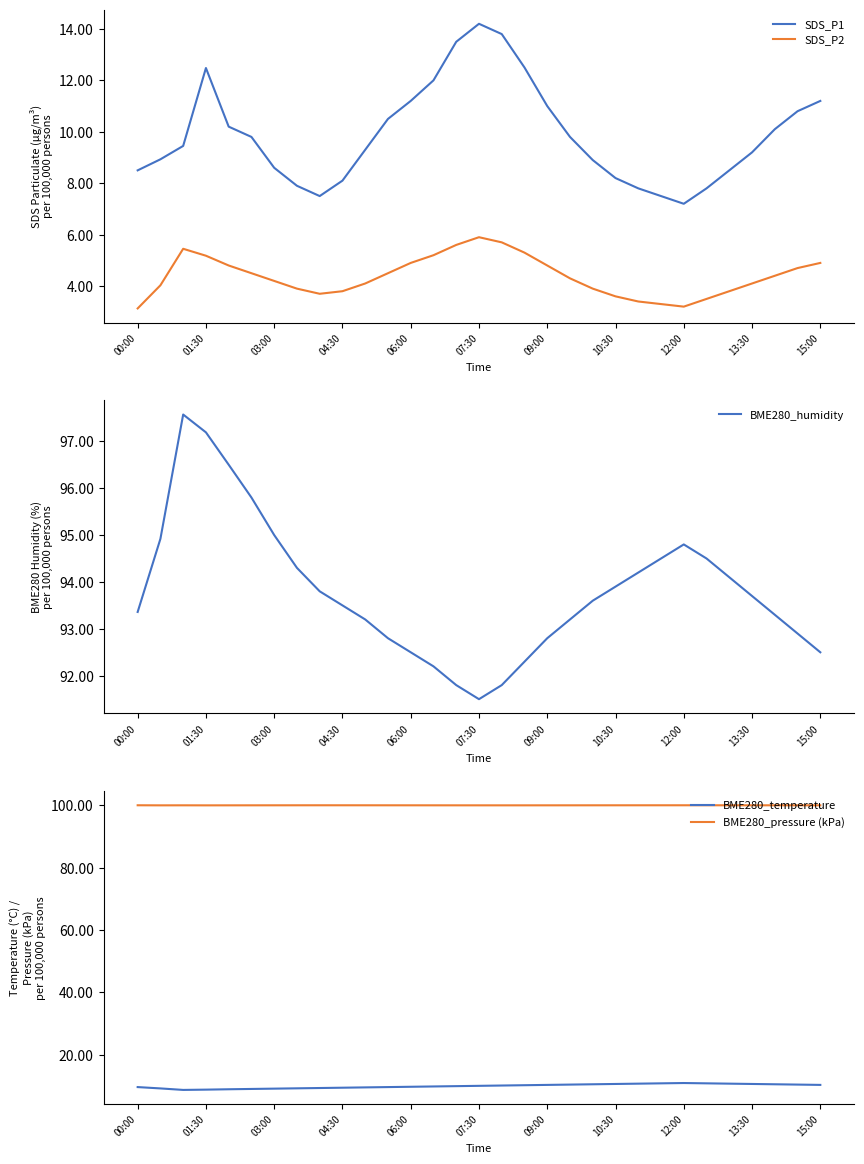

True or false: BME280_temperature has a value of 5.6 at 15:00.

False